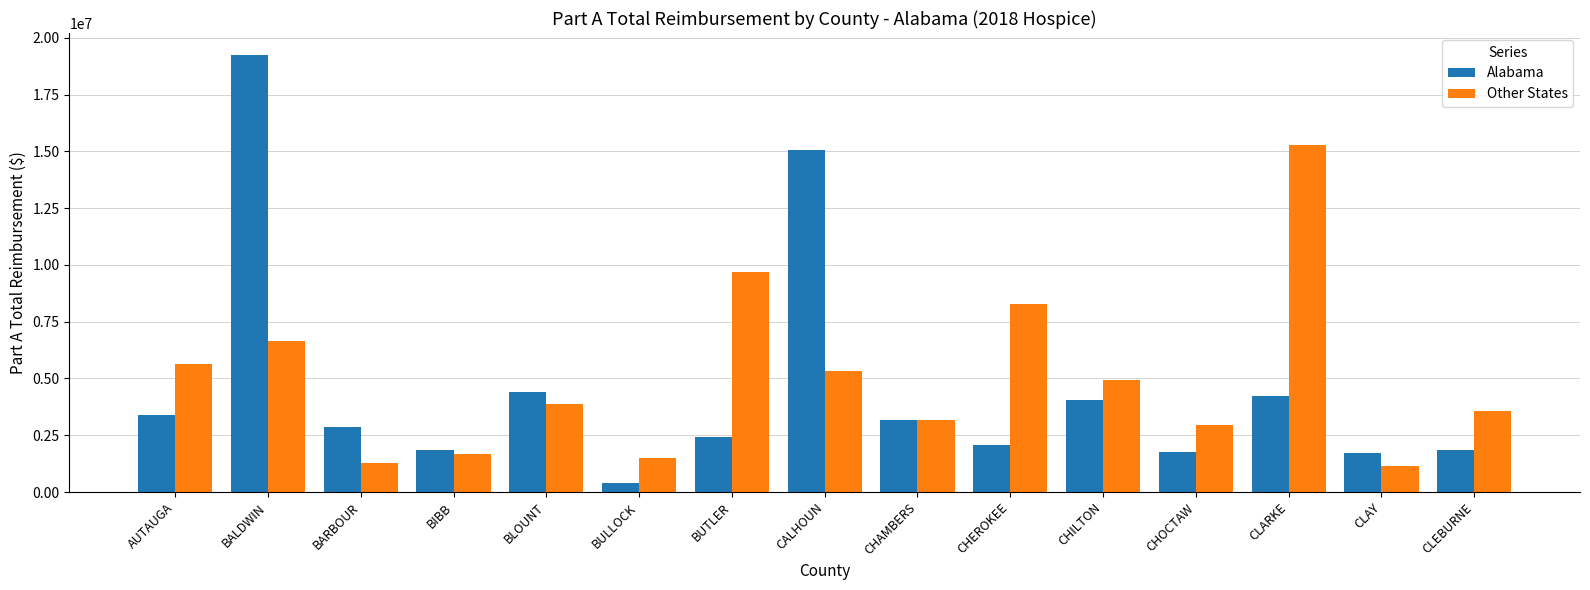

Which series has the largest range (max minus min)?

Alabama